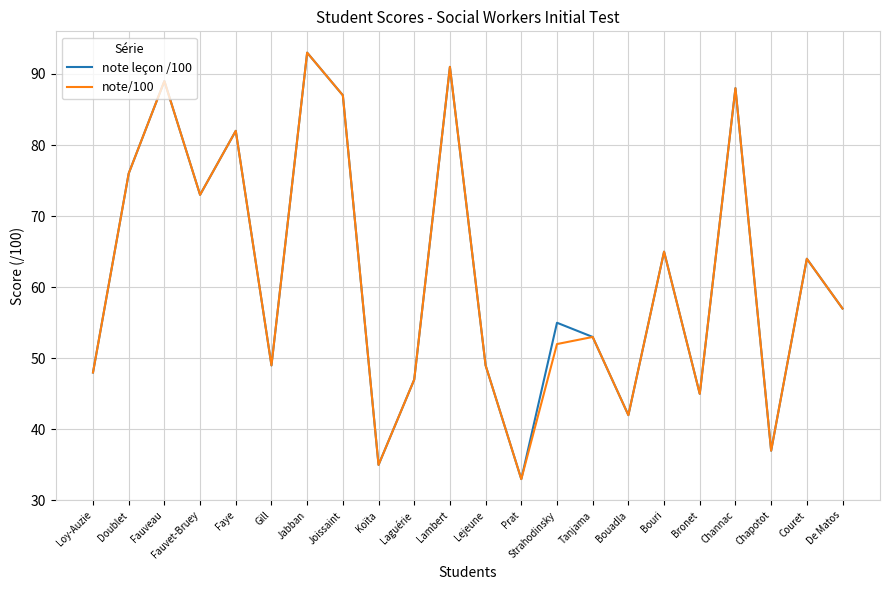

True or false: note leçon /100 has a value of 60 at Bronet.

False